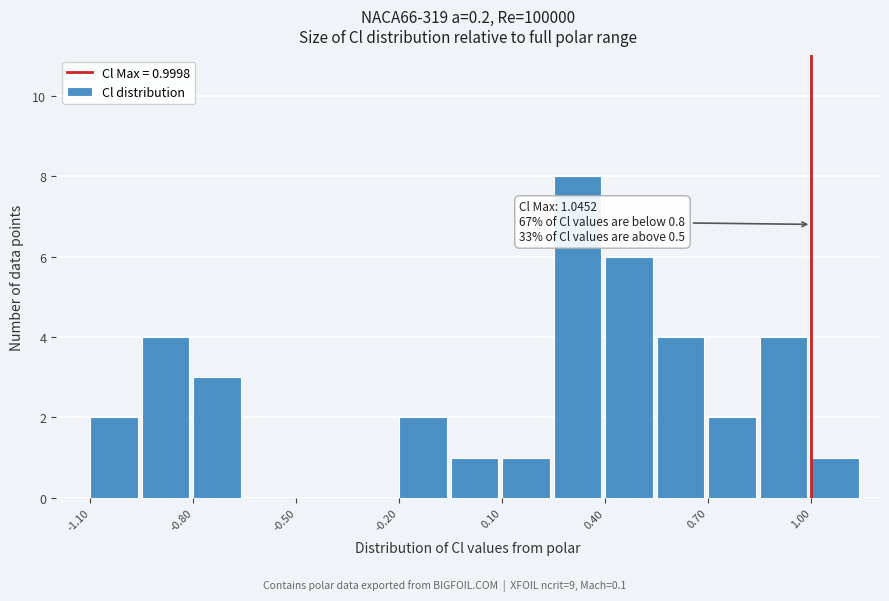

Around what value on the x-axis is the tallest bar? Give the approximate position of its centre, as read against the axis.

0.30